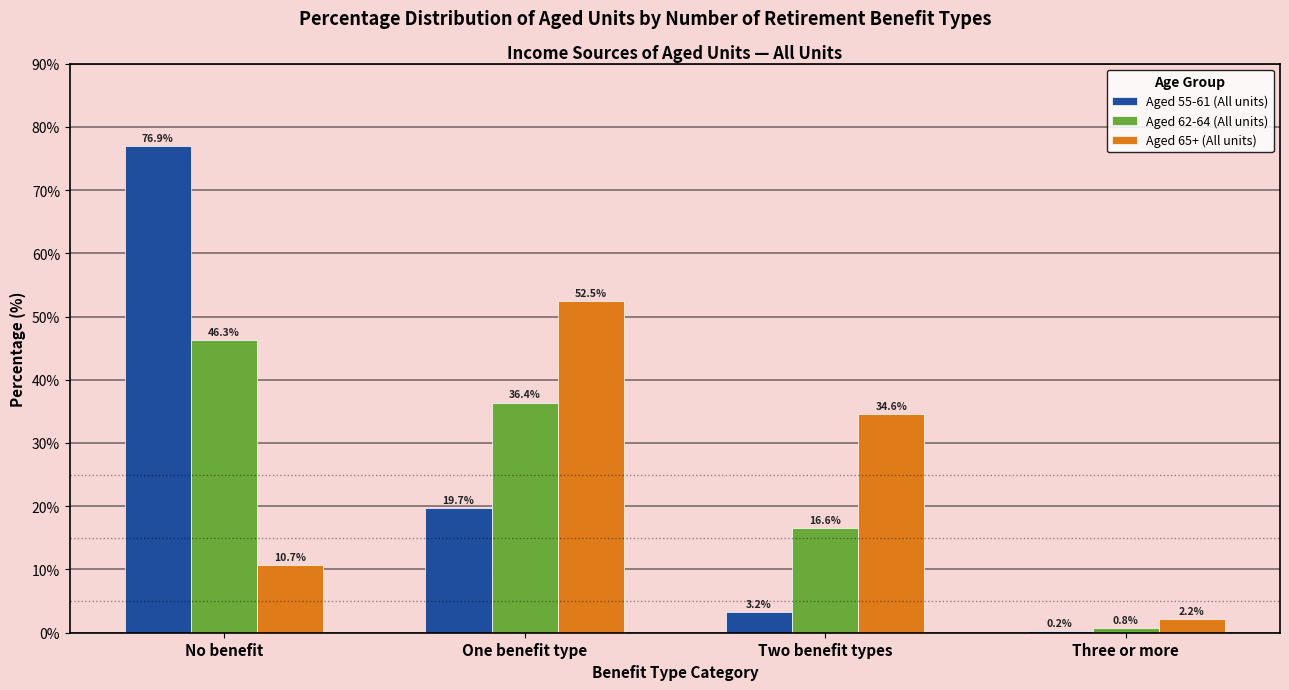

Reading right to left, transcribe all the data shown in this chart.

Aged 55-61 (All units): Three or more=0.2	Two benefit types=3.2	One benefit type=19.7	No benefit=76.9
Aged 62-64 (All units): Three or more=0.8	Two benefit types=16.6	One benefit type=36.4	No benefit=46.3
Aged 65+ (All units): Three or more=2.2	Two benefit types=34.6	One benefit type=52.5	No benefit=10.7